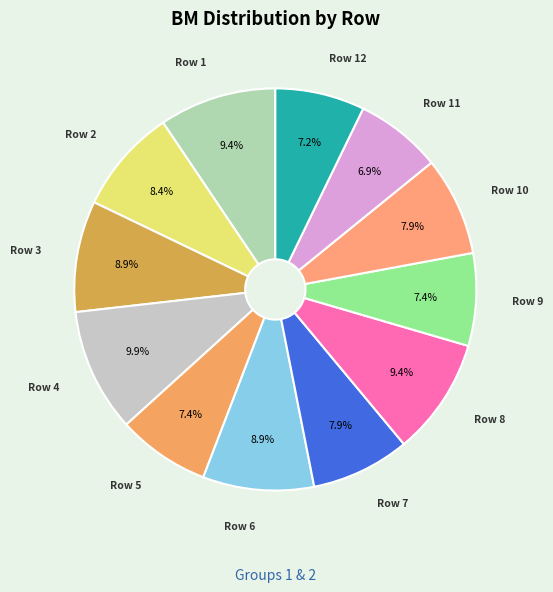

How many slices are in this pie chart?

12